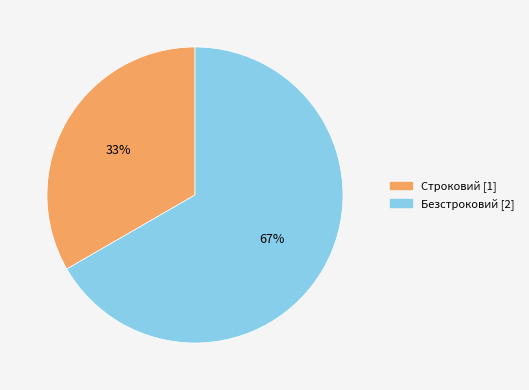

How many segments does this pie chart have?

2